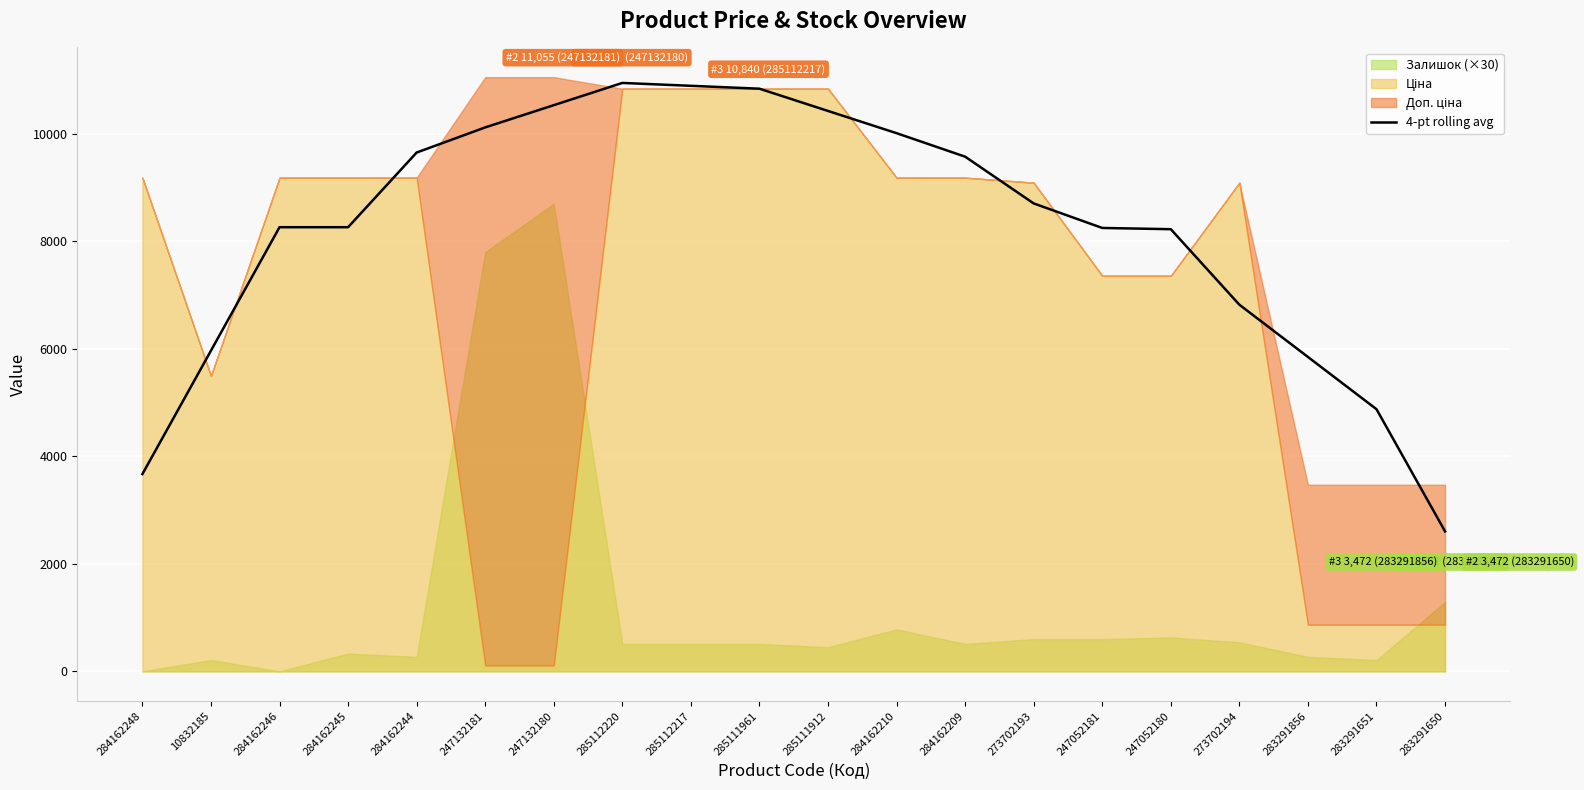

Reading left to right, list all the values displayed in this chart.

3670.6	5966.9	8263.2	8263.2	9652.6	10120.1	10533.8	10947.5	10893.8	10840.1	10426.4	10012.6	9575.6	8705.6	8249.4	8226.1	6821.1	5849.1	4877.1	2604.1